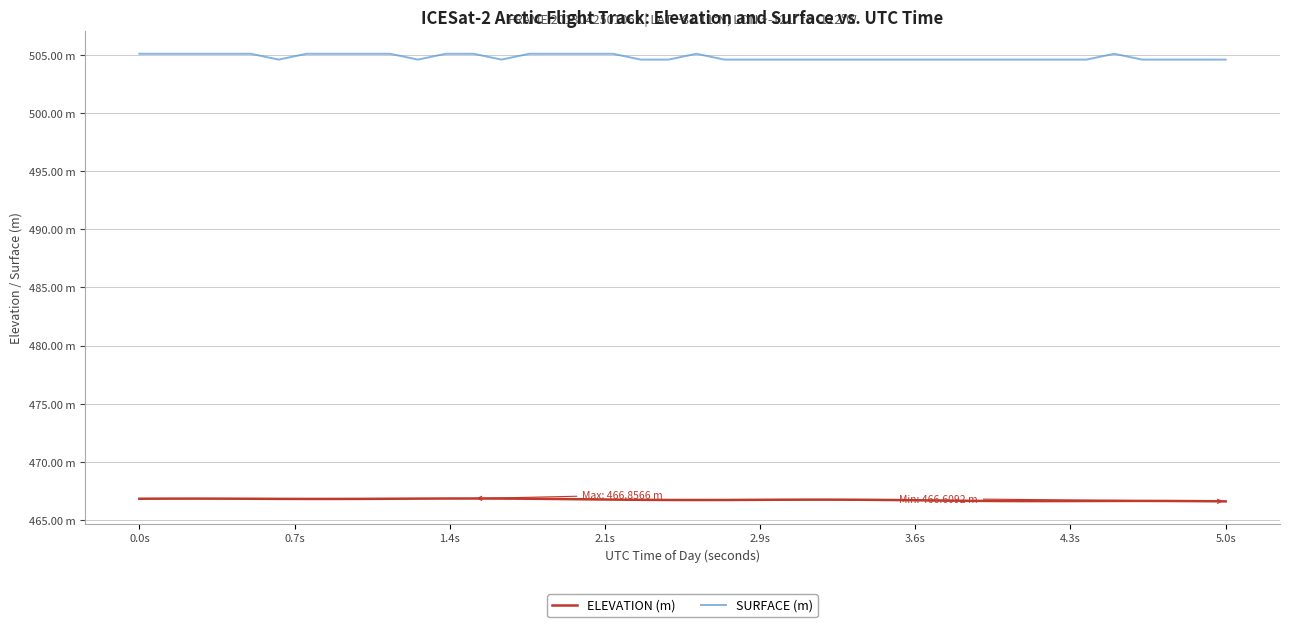

What are all the series names shown in the legend?

ELEVATION (m), SURFACE (m)